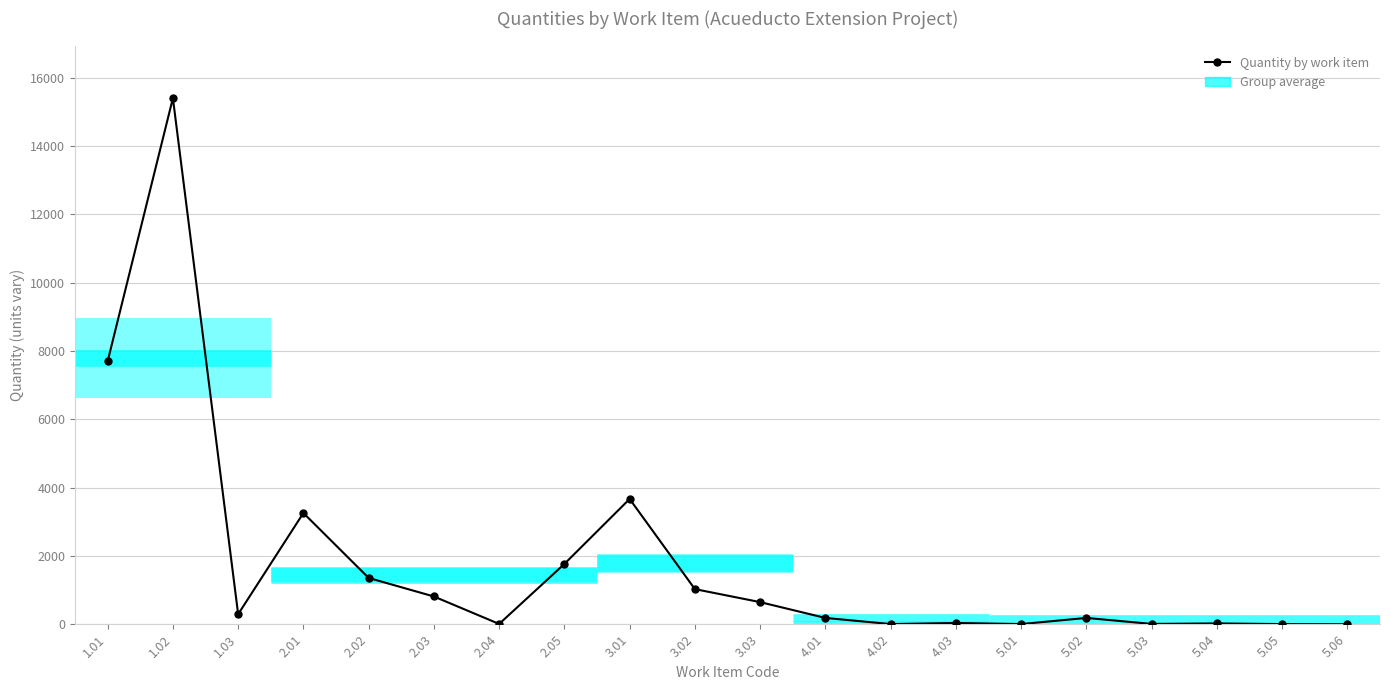

What is the sum of the values at 5.02 and 3.01?

3855